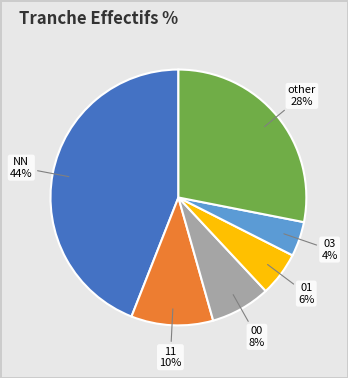

Between 11 and 01, which is larger?

11